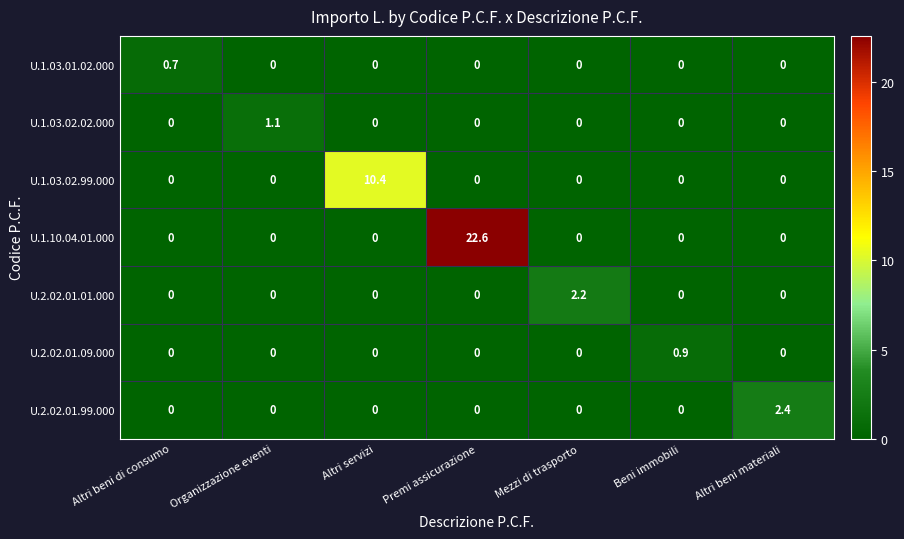

What is the sum of all U.1.03.02.02.000 values?

1.1